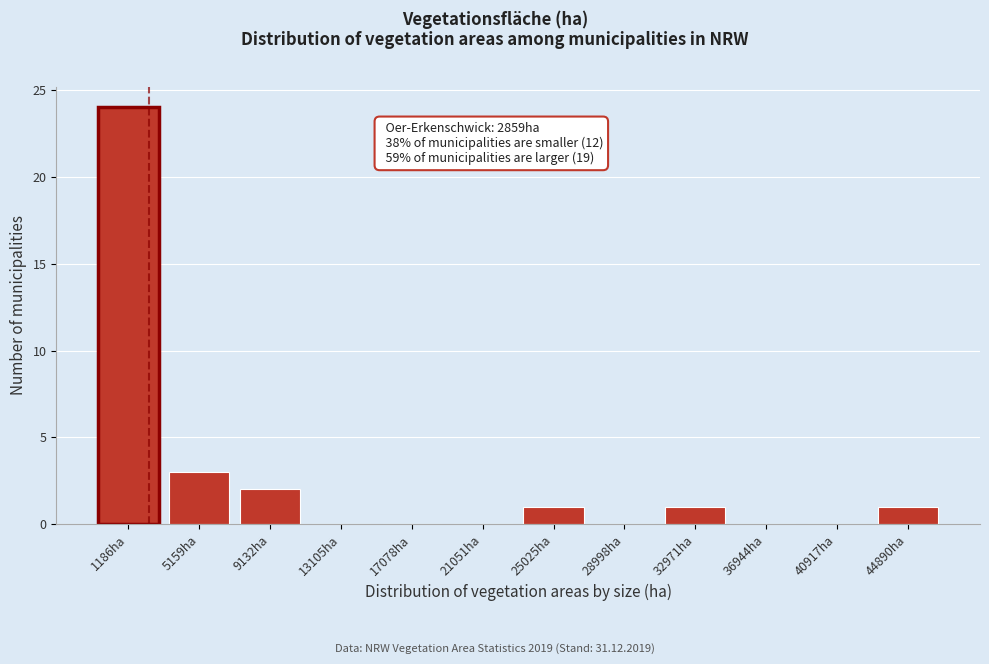

Reading left to right, extract all data points from this chart.

1186ha=24	5159ha=3	9132ha=2	13105ha=0	17078ha=0	21051ha=0	25025ha=1	28998ha=0	32971ha=1	36944ha=0	40917ha=0	44890ha=1